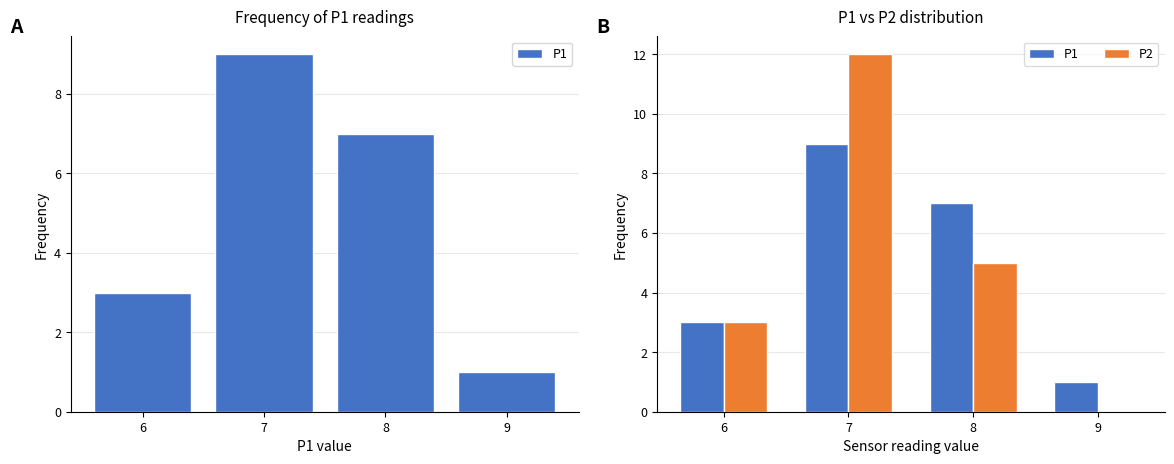

Reading left to right, list all the values displayed in this chart.

P1: 6=3	7=9	8=7	9=1
P2: 6=3	7=12	8=5	9=0